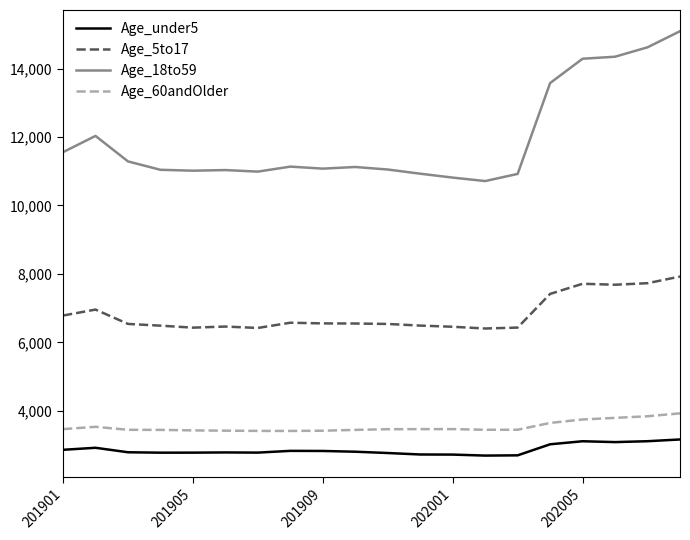

True or false: Age_under5 and Age_5to17 cross at least once.

False